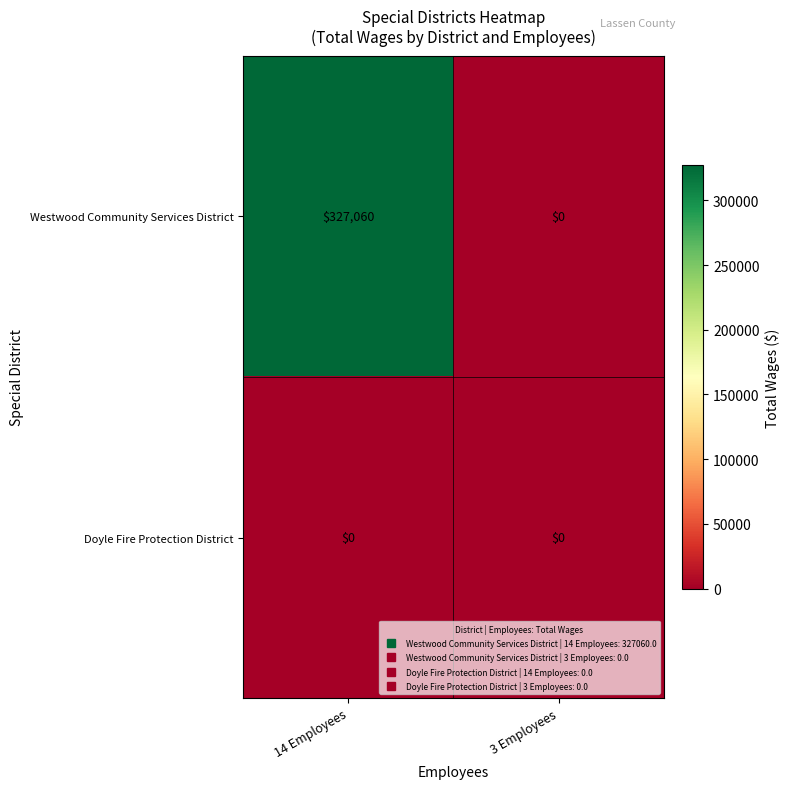

True or false: Westwood Community Services District has a value of 124683 at 14 Employees.

False